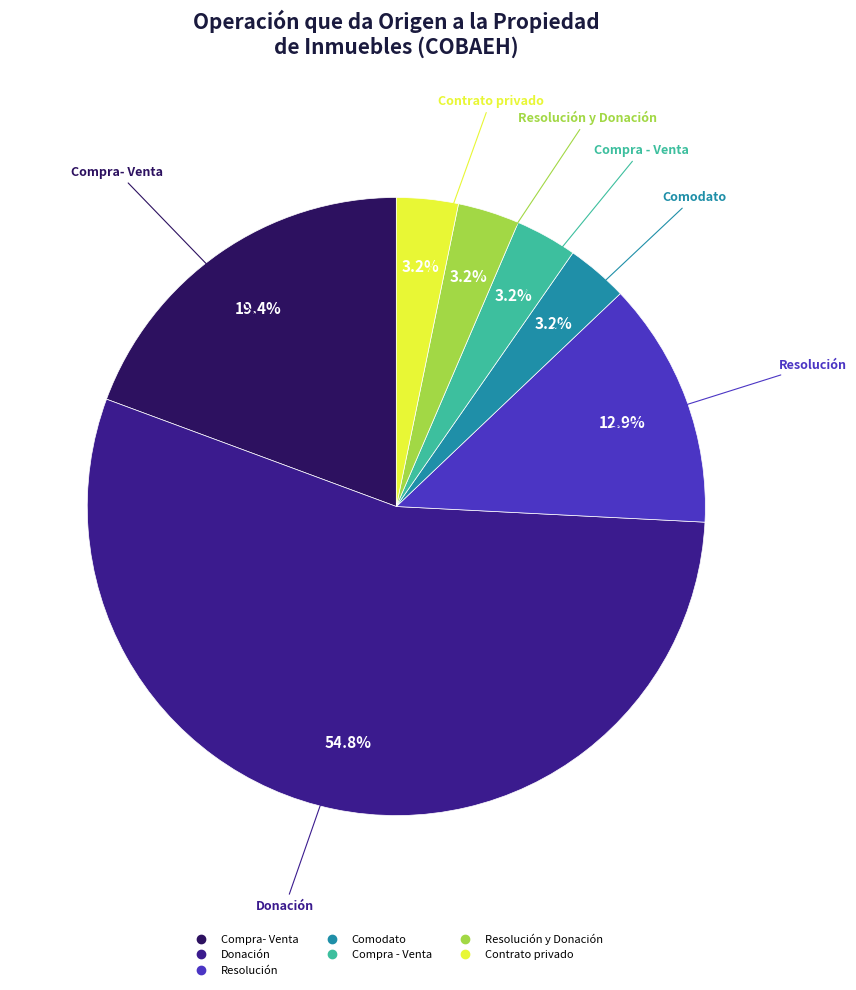

Is there any slice that represents more than half of the pie?

Yes